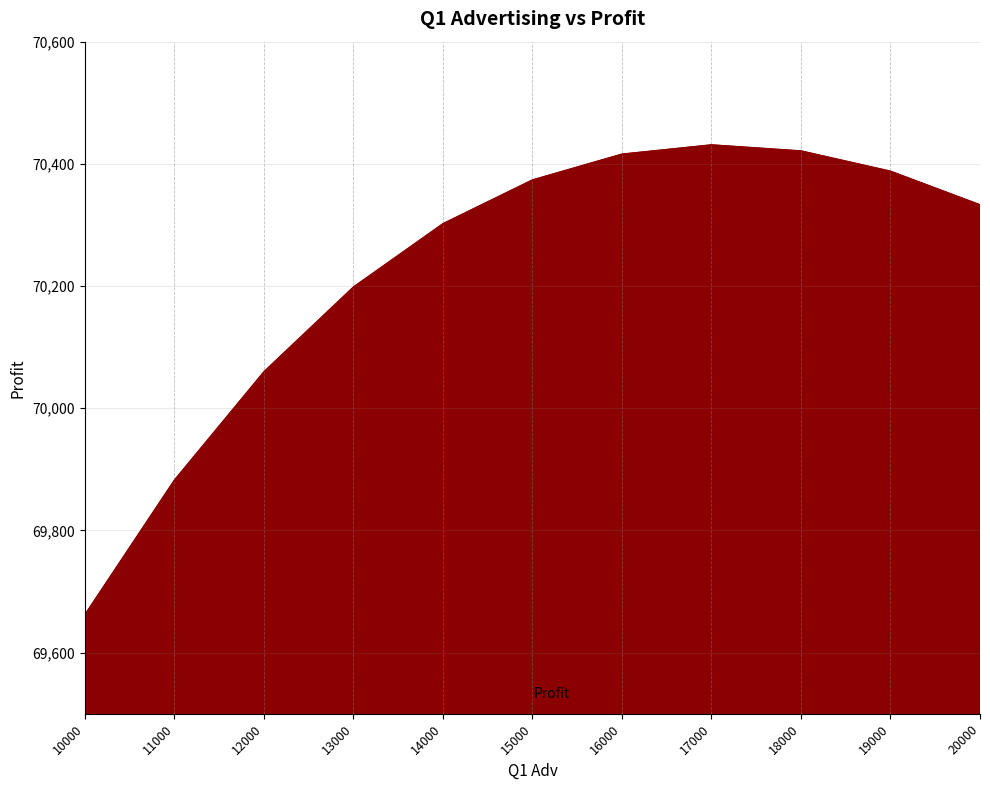

Where is the data nearest to the value 70046?

12000